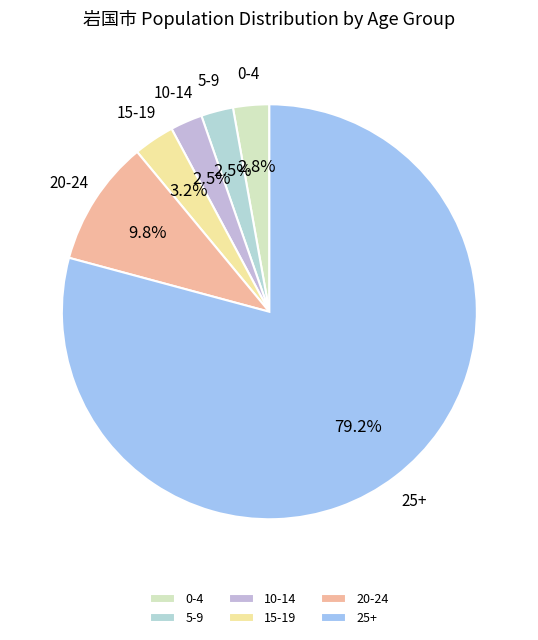

Approximately how many times larger is the value at 5-9 compared to 20-24?

0.3